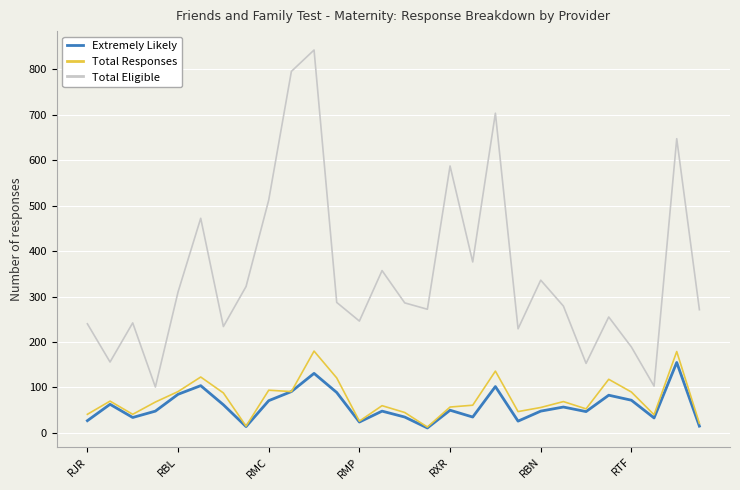

What is the maximum value for Extremely Likely?

155